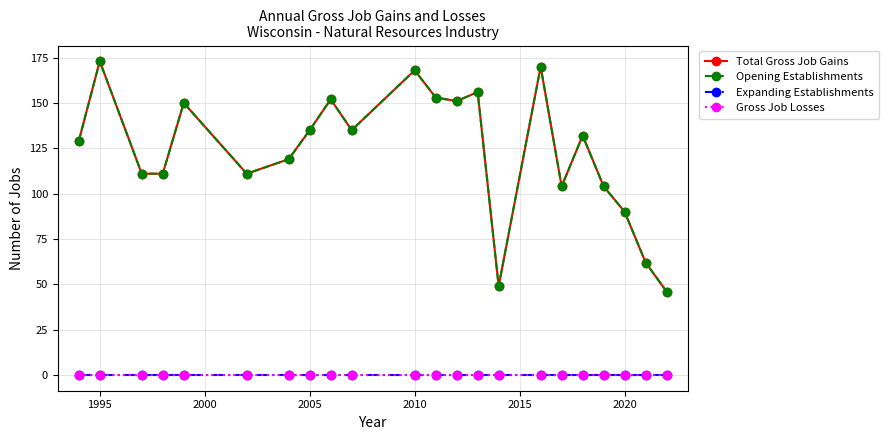

Does the chart display data point markers on the line(s)?

Yes